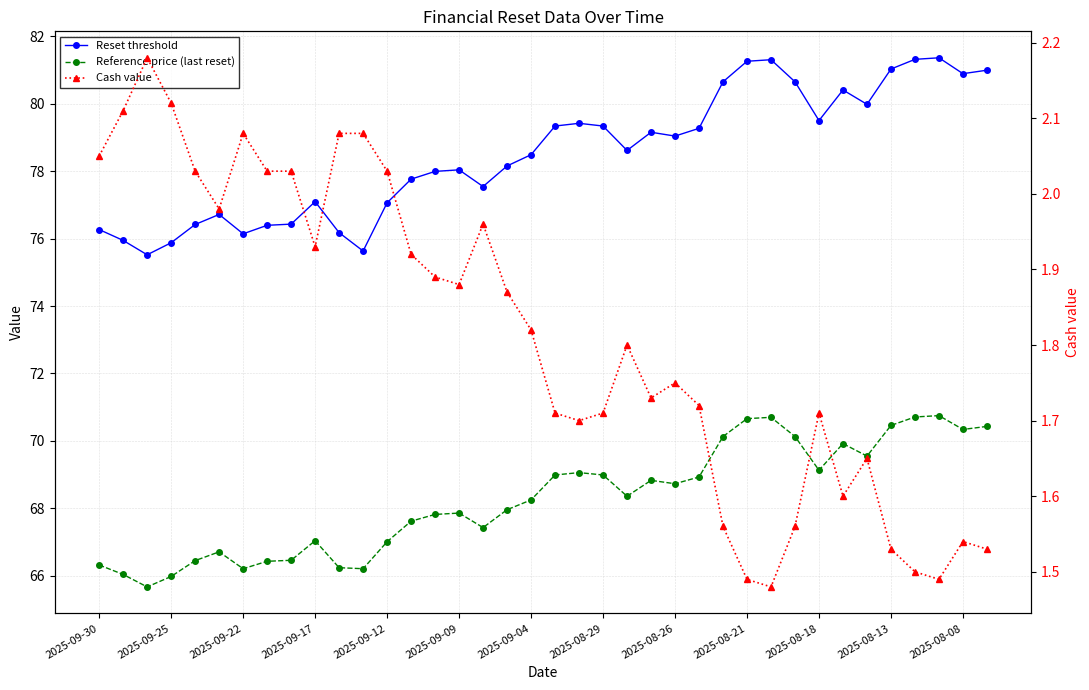

At which category does the chart reach its minimum across all series?

28